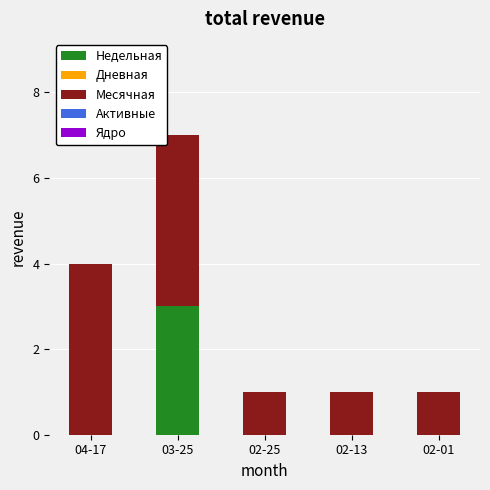

Is it true that Недельная equals 2 at 02-25?

False